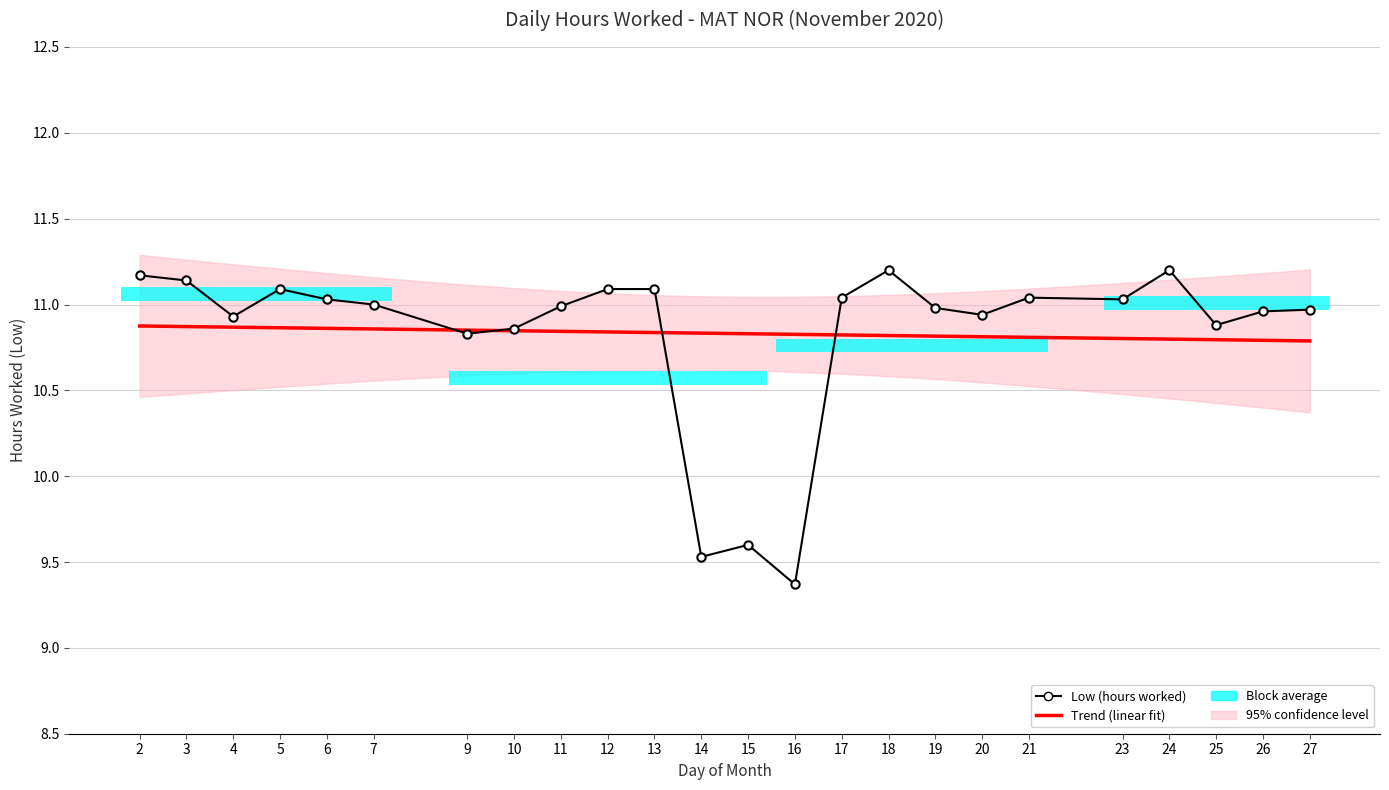

Reading left to right, list all the values displayed in this chart.

11.2	11.1	10.9	11.1	11.0	11.0	10.8	10.9	11.0	11.1	11.1	9.5	9.6	9.4	11.0	11.2	11.0	10.9	11.0	11.0	11.2	10.9	11.0	11.0